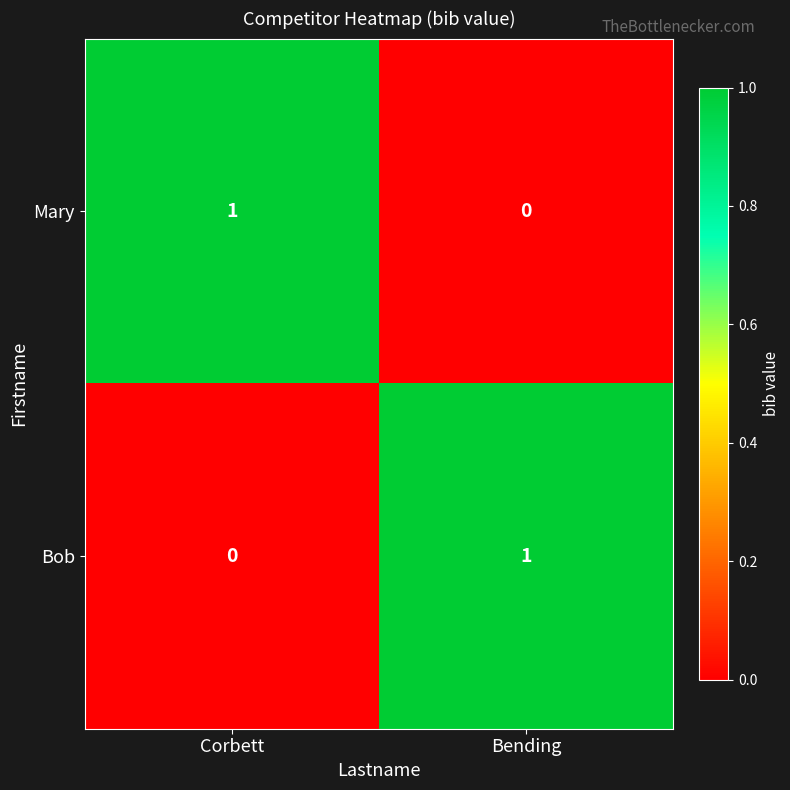

What is the total value across all series at Corbett?

1